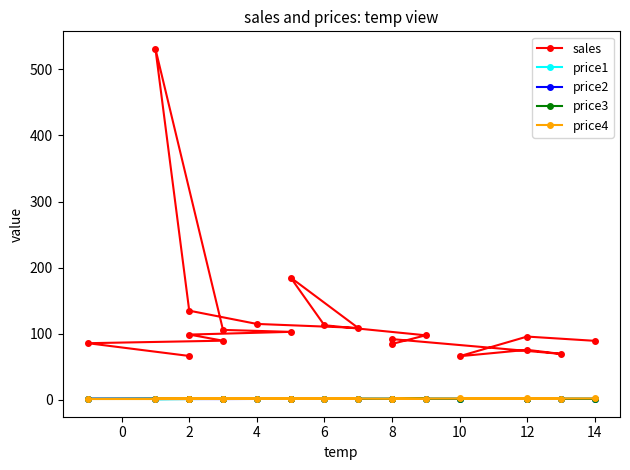

What is the average value of the price1 series?

1.5